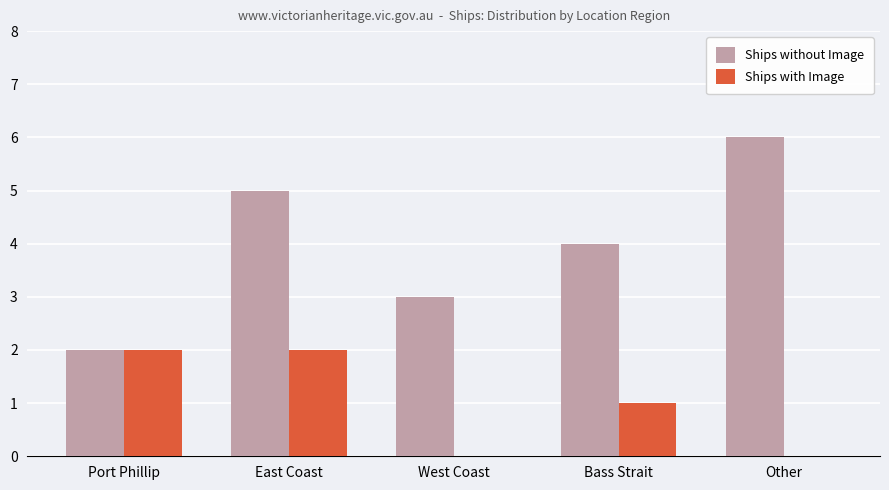

Which series has the largest total across all categories?

Ships without Image